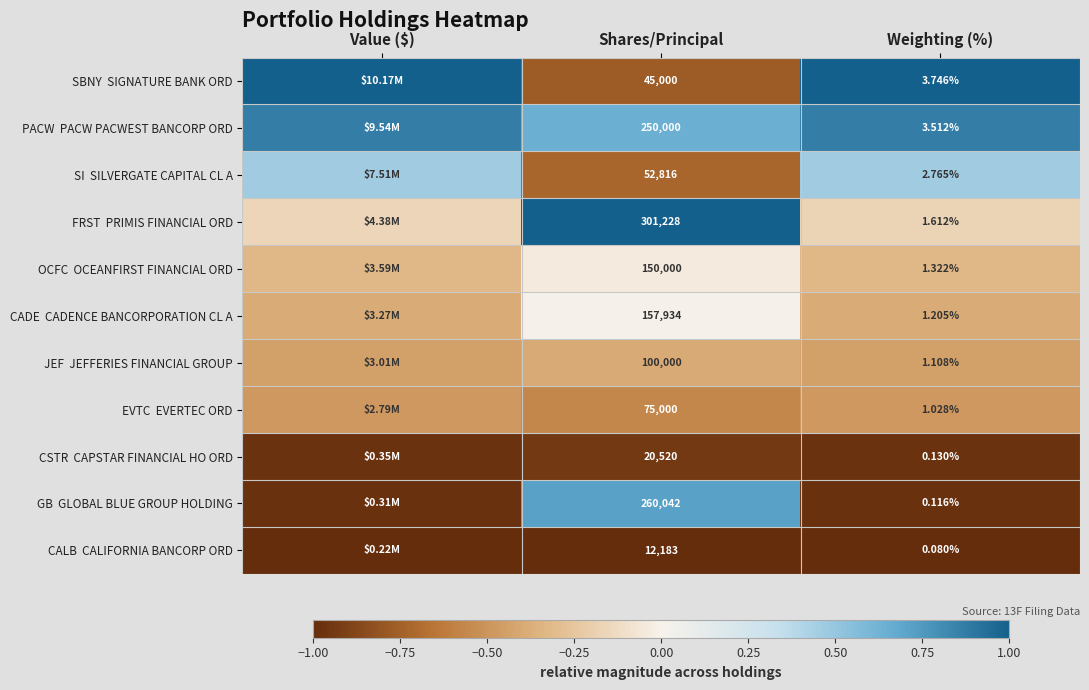

Count the number of data series in this chart.

11